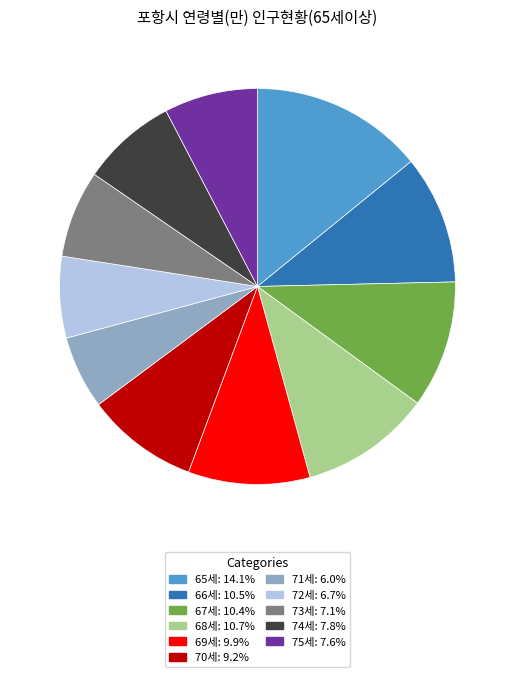

How many slices are in this pie chart?

11